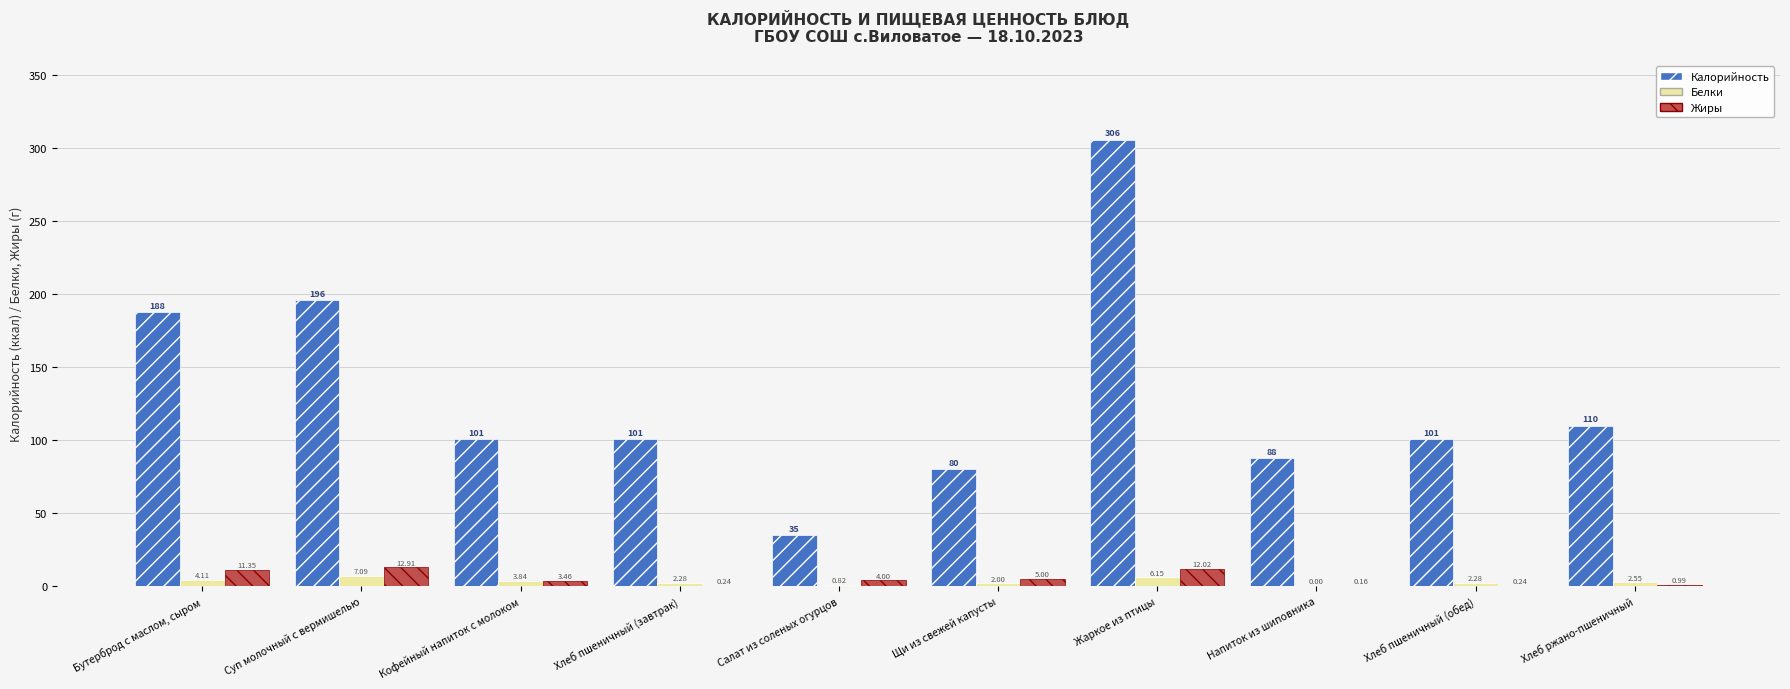

Is the value of Жиры at Хлеб ржано-пшеничный greater than the value of Калорийность at Хлеб пшеничный (завтрак)?

No